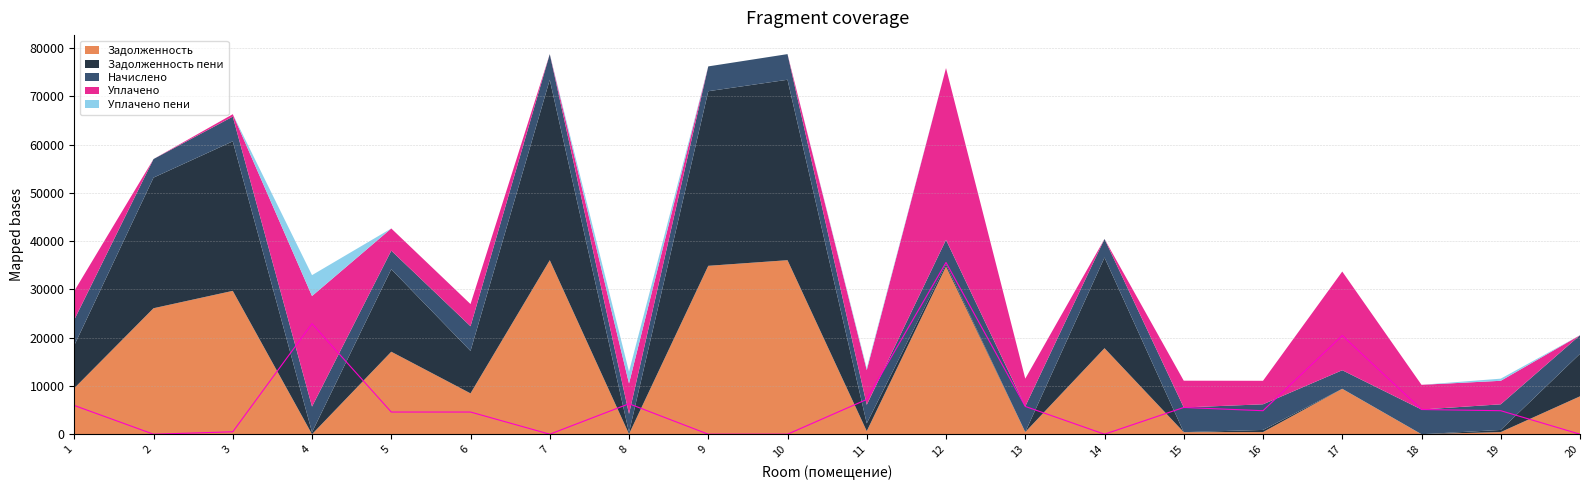

Reading left to right, list all the values displayed in this chart.

zadolzhennost: 9537.5	26098.4	29698.3	0.0	17086.4	8461.4	36050.8	40.9	34886.1	36050.8	640.9	34727.3	442.6	17819.0	426.4	442.6	9408.2	0.0	441.9	7847.6
nachisleno: 5311.8	3845.4	5116.8	5311.8	3845.4	5116.8	5311.8	3845.4	5140.2	5311.8	3845.4	5116.8	5311.8	3845.4	5116.8	5311.8	3845.4	5116.8	5311.8	3845.4
uplacheno: 5952.4	0.0	500.0	22905.0	4594.0	4594.0	0.0	6309.3	0.0	0.0	7206.7	35580.1	5754.4	0.0	5543.2	4869.1	20444.7	5117.0	4869.1	0.0
zadolzhennost_peni: 8865.4	27059.8	30977.5	413.1	17095.8	8788.6	37378.8	320.4	36171.1	37378.8	1602.2	426.4	0.0	18780.3	0.0	442.6	1.4	0.0	442.6	8808.9
uplacheno_peni: 0.0	0.0	0.0	4324.0	0.0	0.0	0.0	2434.8	0.0	0.0	358.1	0.0	6.5	0.0	0.0	0.2	0.0	0.0	443.5	0.0